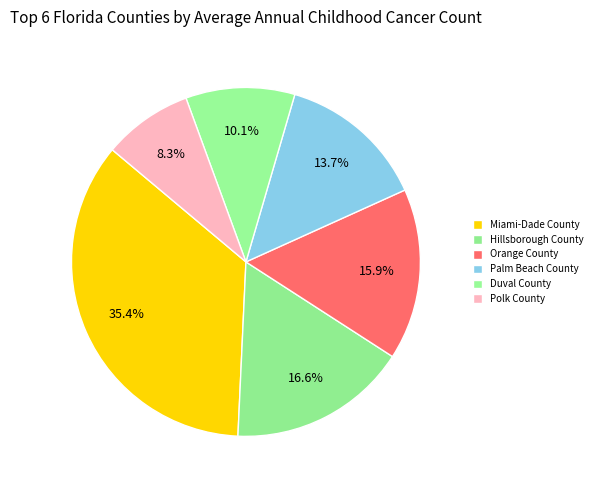

Which slice is the smallest?

Polk County